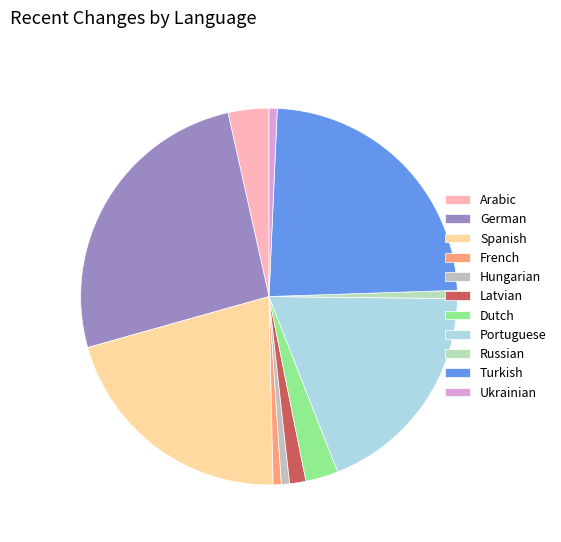

How many segments does this pie chart have?

11